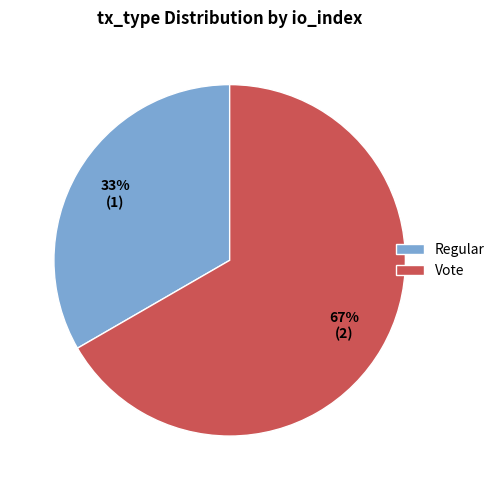

Count the number of slices in the pie.

2